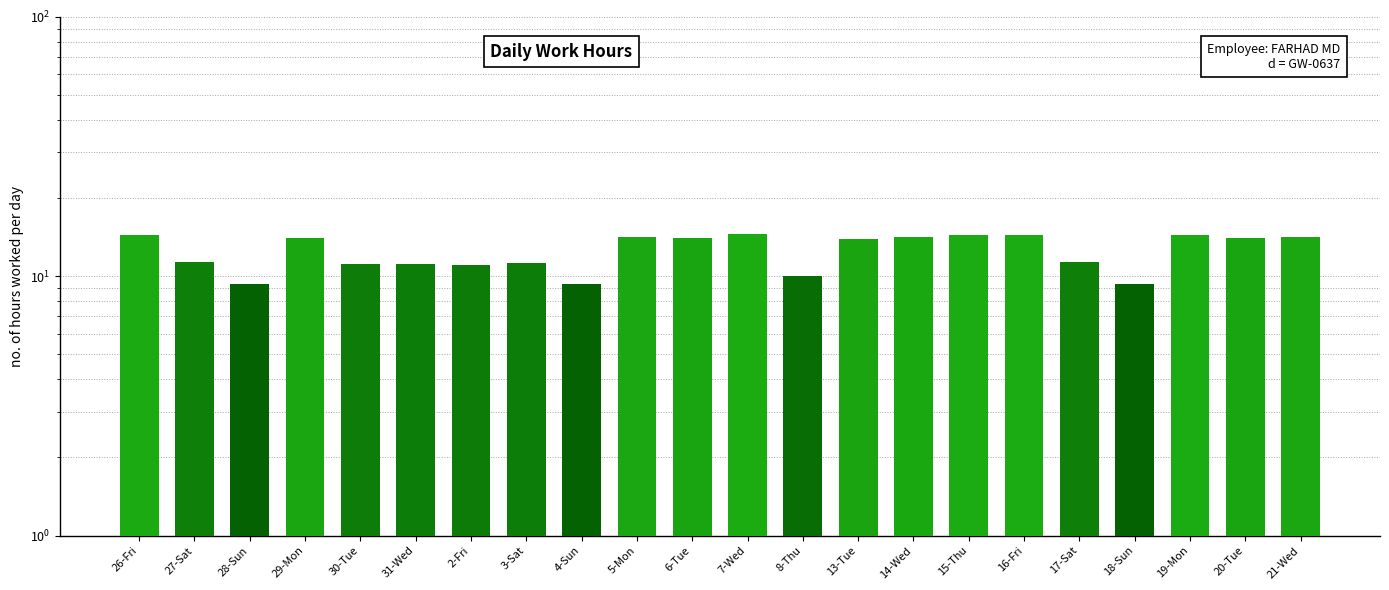

Where does the data first go above 13?

26-Fri